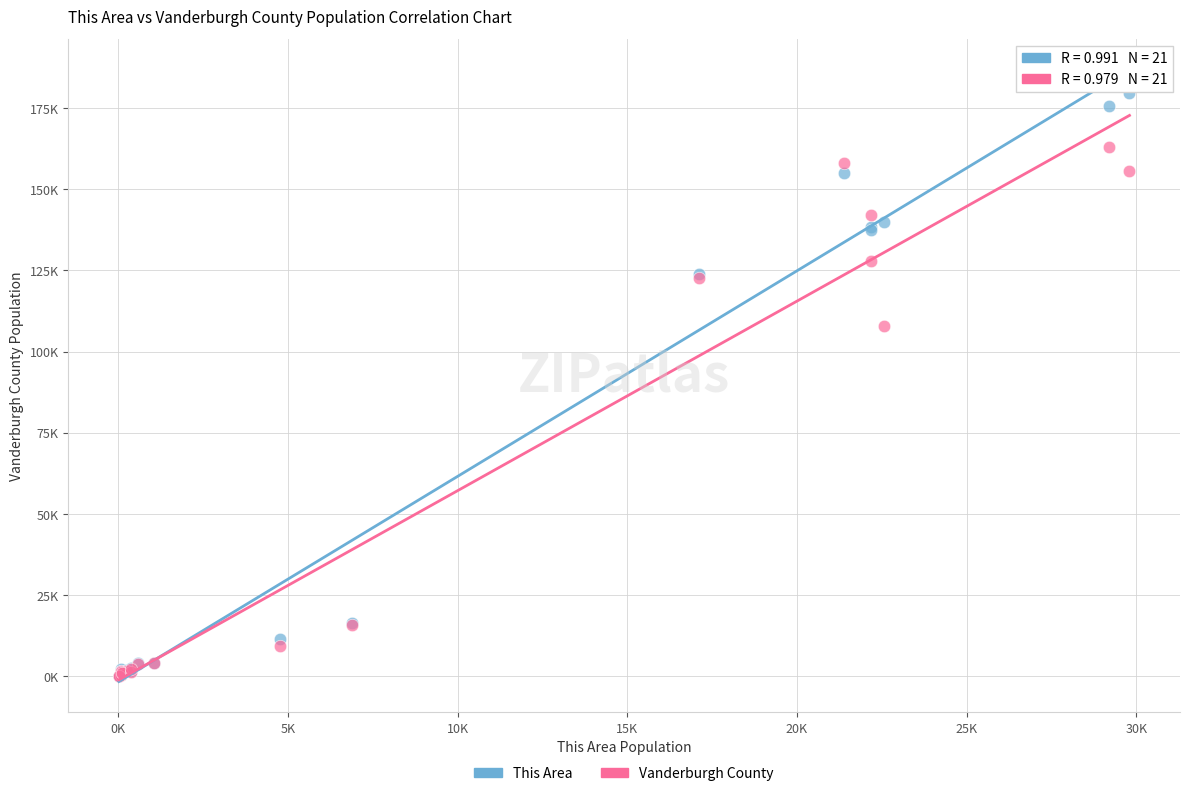

What are all the series names shown in the legend?

This Area, Vanderburgh County